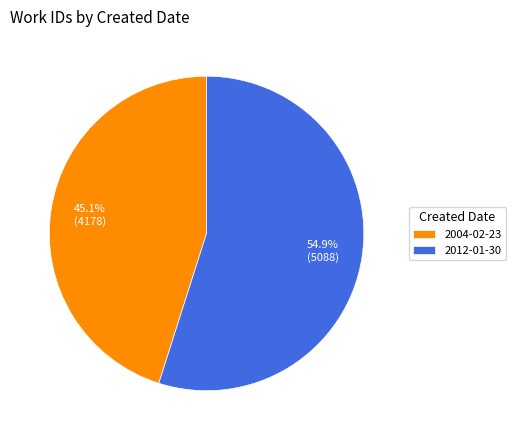

Combined, what portion of the pie is 2004-02-23 and 2012-01-30?

100.0%